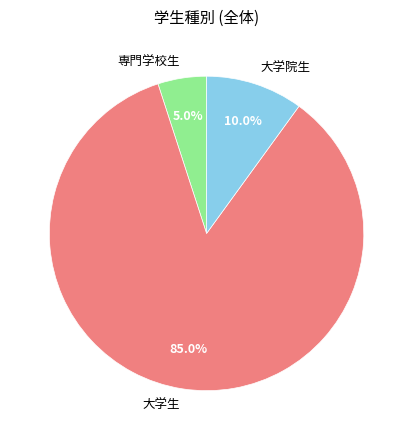

Which has a higher value, 専門学校生 or 大学院生?

大学院生